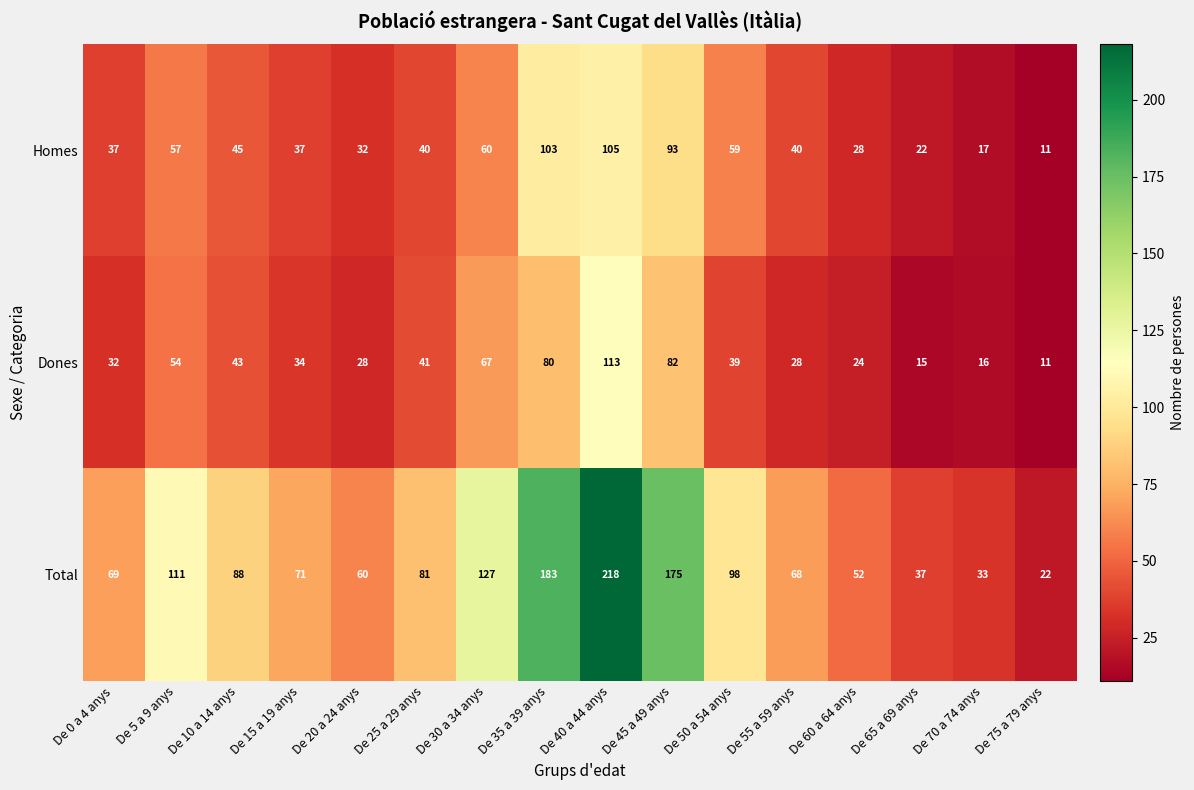

What is the sum of the Dones values at De 60 a 64 anys and De 45 a 49 anys?

106